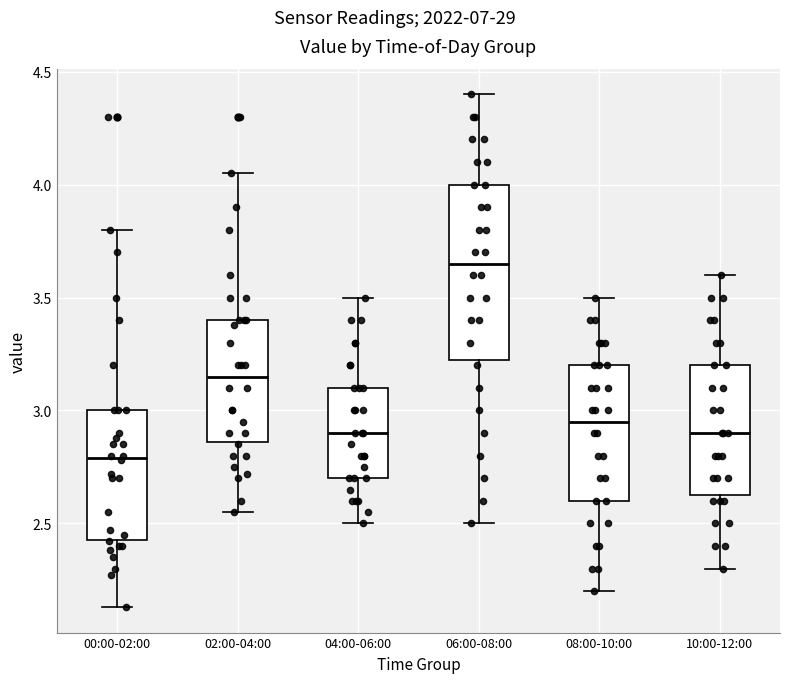

Reading left to right, read every box against the y-axis: the position of its median line, the range the box covers, and the ends of its whiskers. The values are not printed on the chart, so give them approximately, as read against the axis.

00:00-02:00: median 2.80, box 2.45 to 3.00, whiskers 2.15 to 3.80
02:00-04:00: median 3.15, box 2.85 to 3.40, whiskers 2.55 to 4.05
04:00-06:00: median 2.90, box 2.70 to 3.10, whiskers 2.50 to 3.50
06:00-08:00: median 3.65, box 3.25 to 4.00, whiskers 2.50 to 4.40
08:00-10:00: median 2.95, box 2.60 to 3.20, whiskers 2.20 to 3.50
10:00-12:00: median 2.90, box 2.65 to 3.20, whiskers 2.30 to 3.60